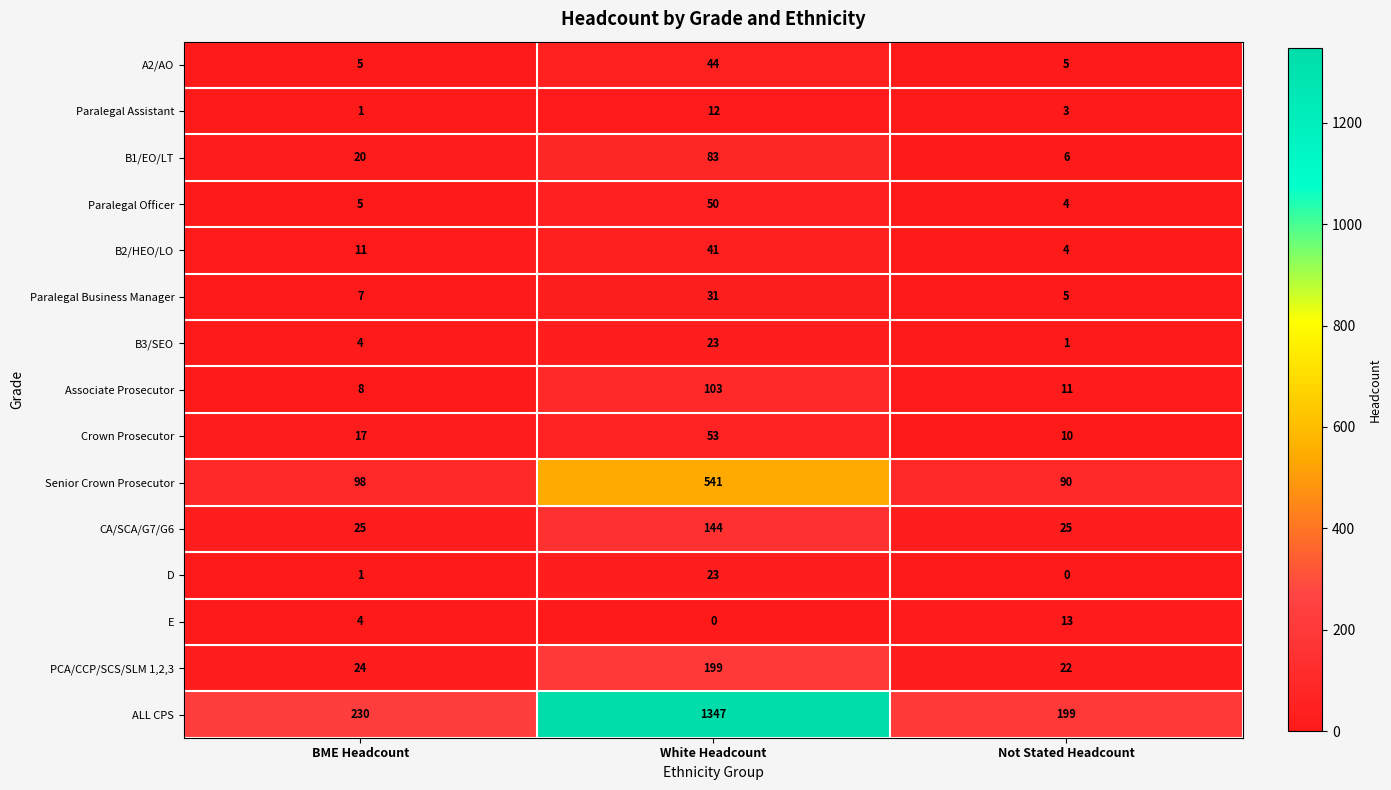

Between BME Headcount and Not Stated Headcount, which series saw the biggest shift?

ALL CPS